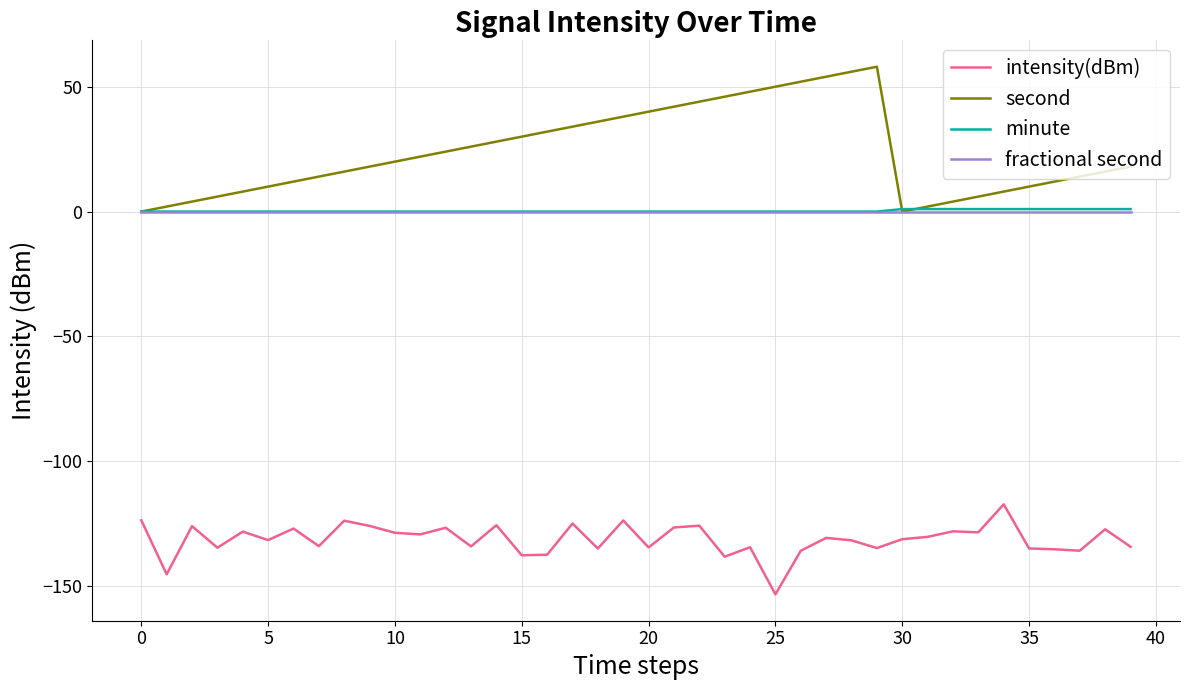

Which series has the largest total across all categories?

second